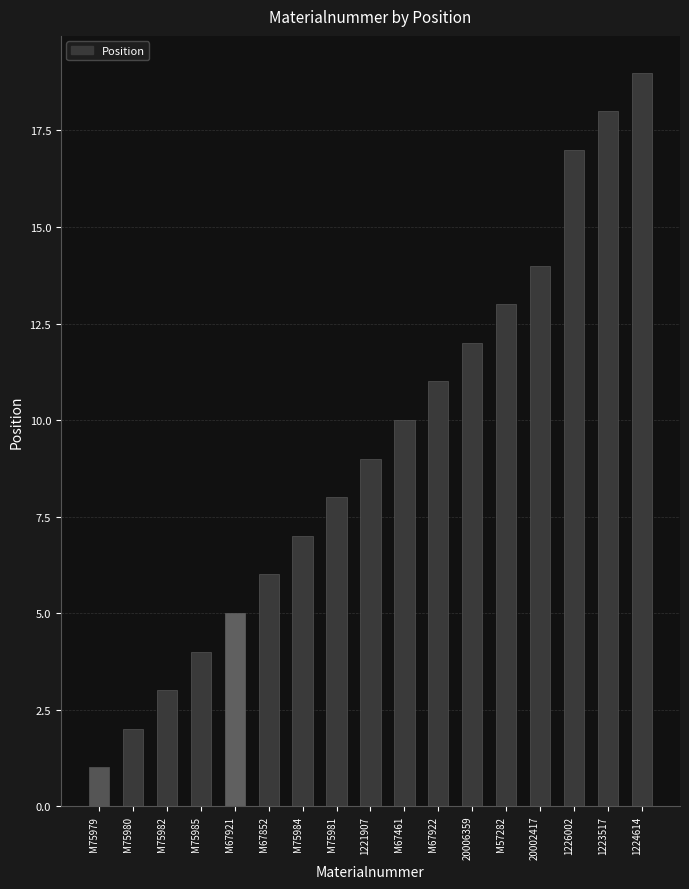

What is the ratio of the value at M67852 to the value at M75980?

3.0